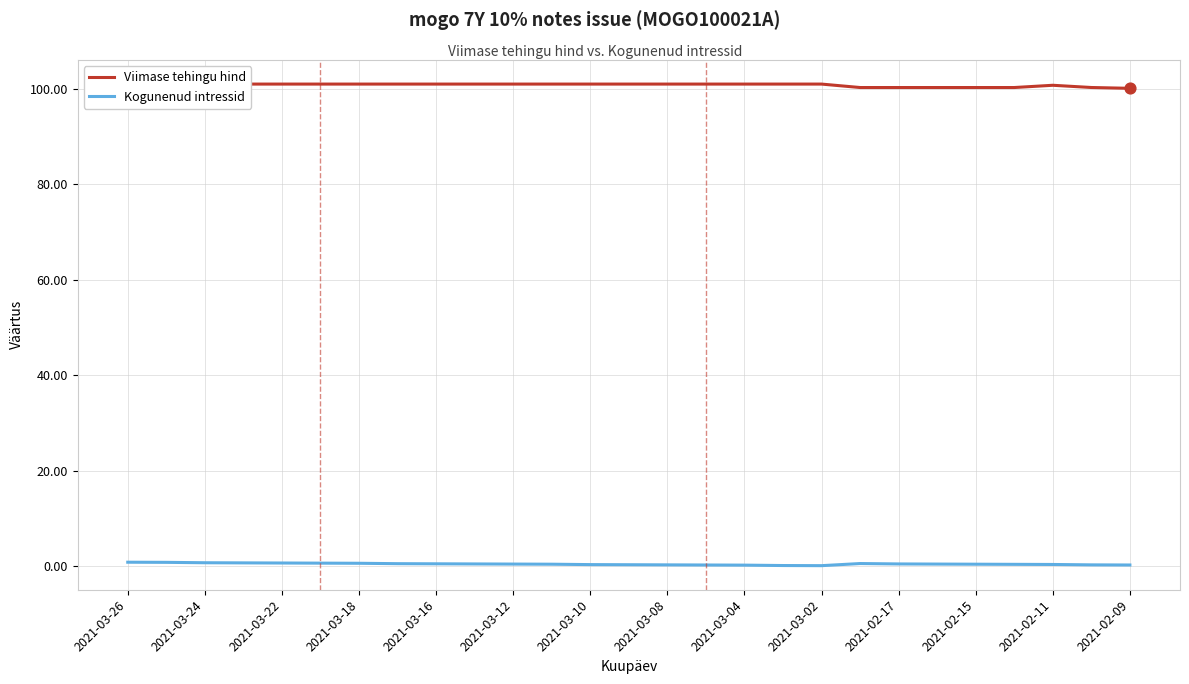

Which series has the largest total across all categories?

Viimase tehingu hind